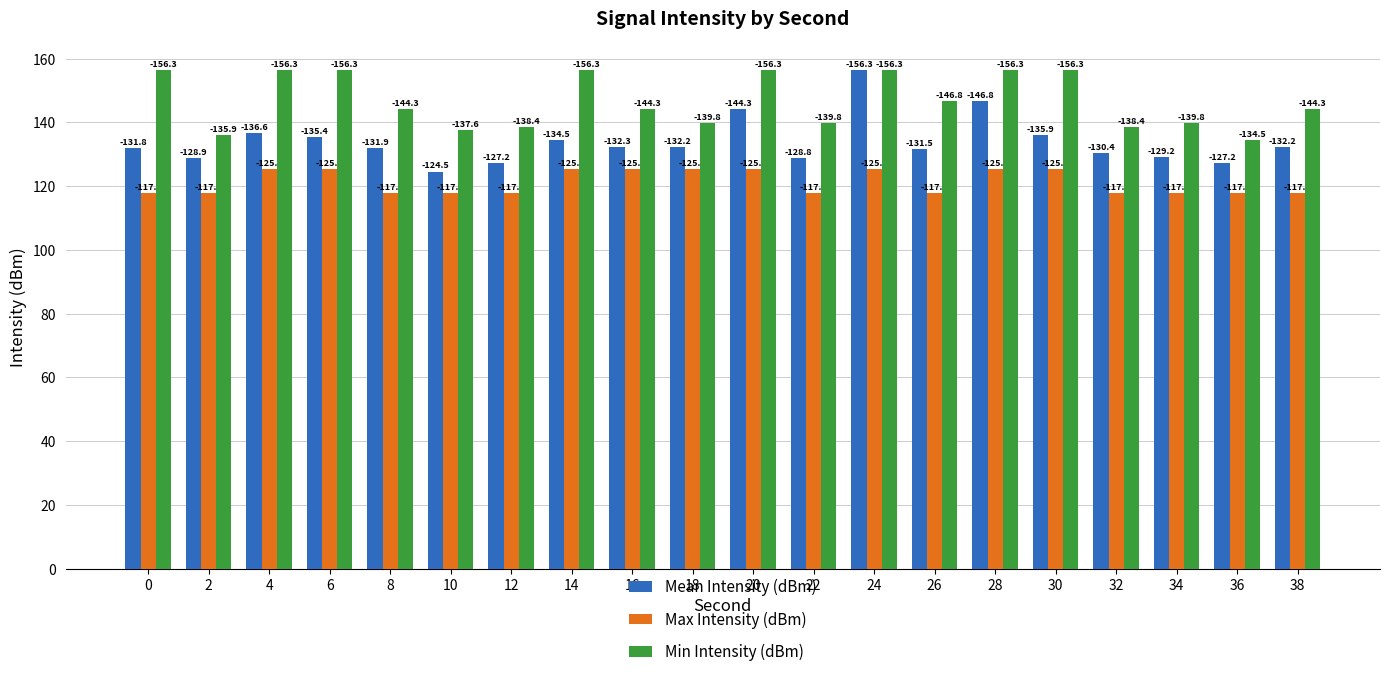

Which series has the largest range (max minus min)?

Mean Intensity (dBm)